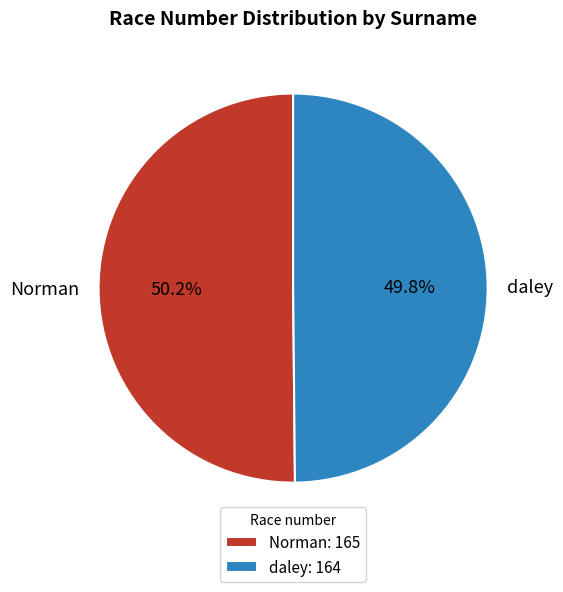

What percentage is the daley slice, to the nearest percent?

50%